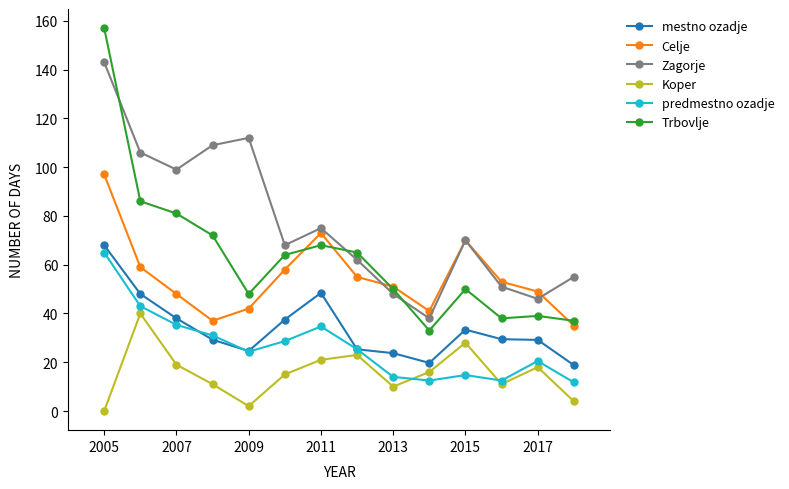

True or false: Zagorje and predmestno ozadje intersect in this chart.

False